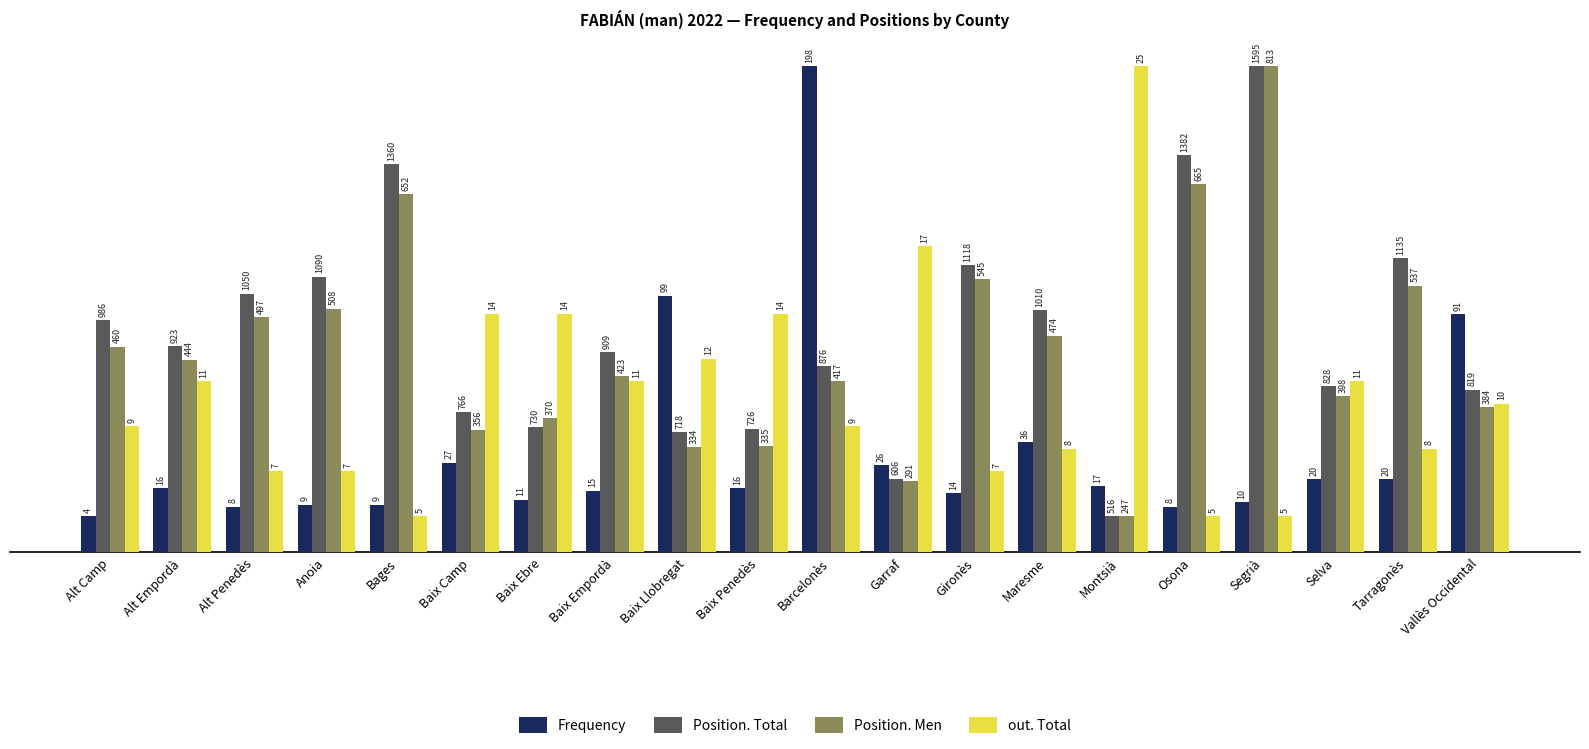

Are the bars grouped side by side (vs. stacked)?

Yes